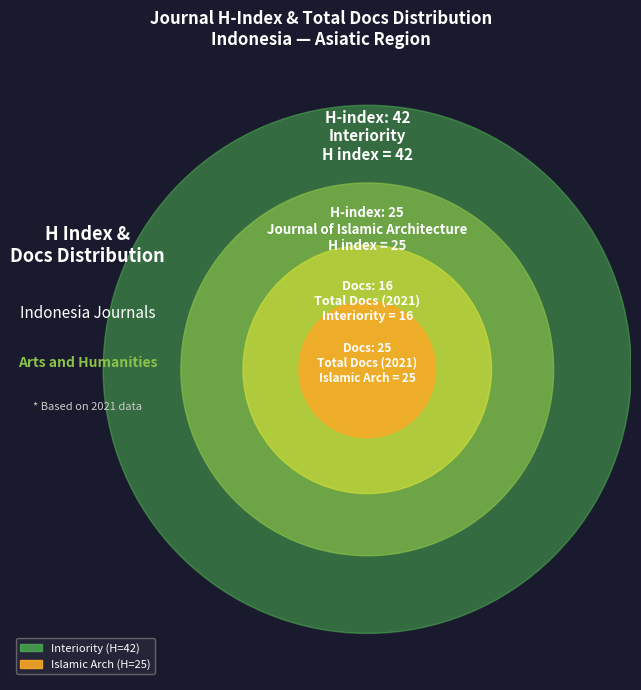

To the nearest percent, what is the difference between the Interiority and Journal of Islamic Architecture slice percentages?

25%